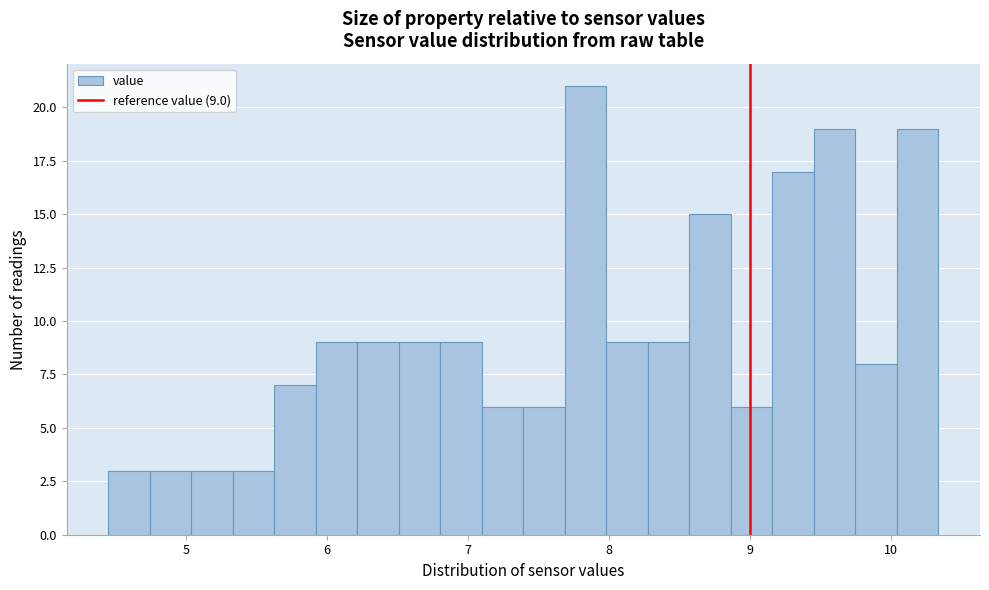

Read against the x-axis, roughly where is the centre of the tallest bar?

7.8